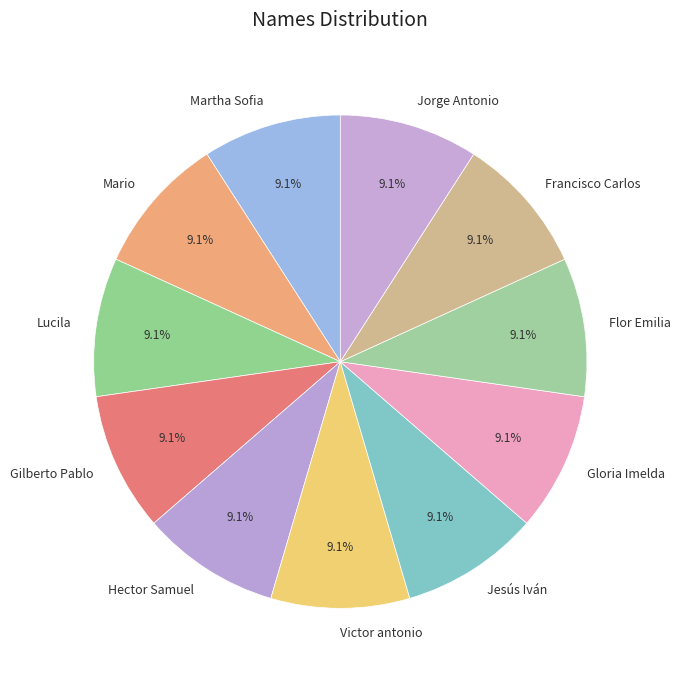

Is there a majority slice in this chart?

No